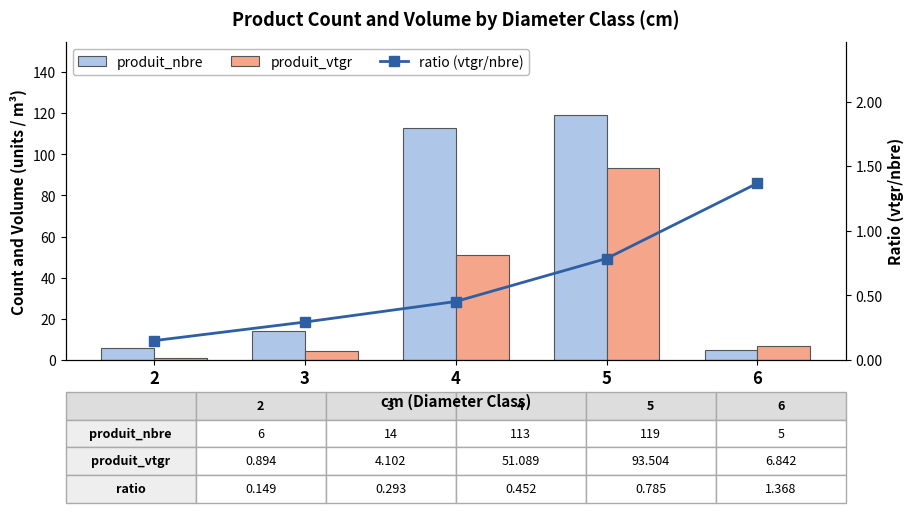

What is the difference between the produit_vtgr values at 4 and 2?

50.2